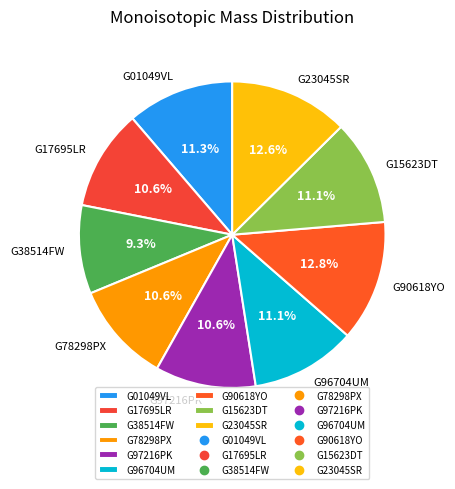

True or false: G38514FW accounts for 9% of the total.

True